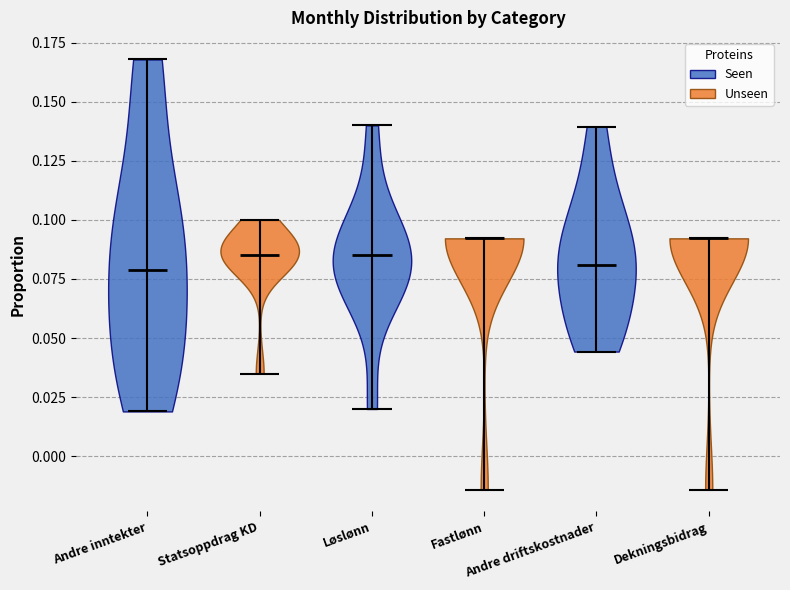

Reading left to right, read every violin against the y-axis: where its median line is, and the lowest and highest points it reaches. The values are not printed on the chart, so give them approximately, as read against the axis.

Andre inntekter: median line 0.080, lowest point 0.020, highest point 0.170
Statsoppdrag KD: median line 0.085, lowest point 0.035, highest point 0.100
Løslønn: median line 0.085, lowest point 0.020, highest point 0.140
Fastlønn: median line 0.090, lowest point -0.015, highest point 0.090
Andre driftskostnader: median line 0.080, lowest point 0.045, highest point 0.140
Dekningsbidrag: median line 0.090, lowest point -0.015, highest point 0.090